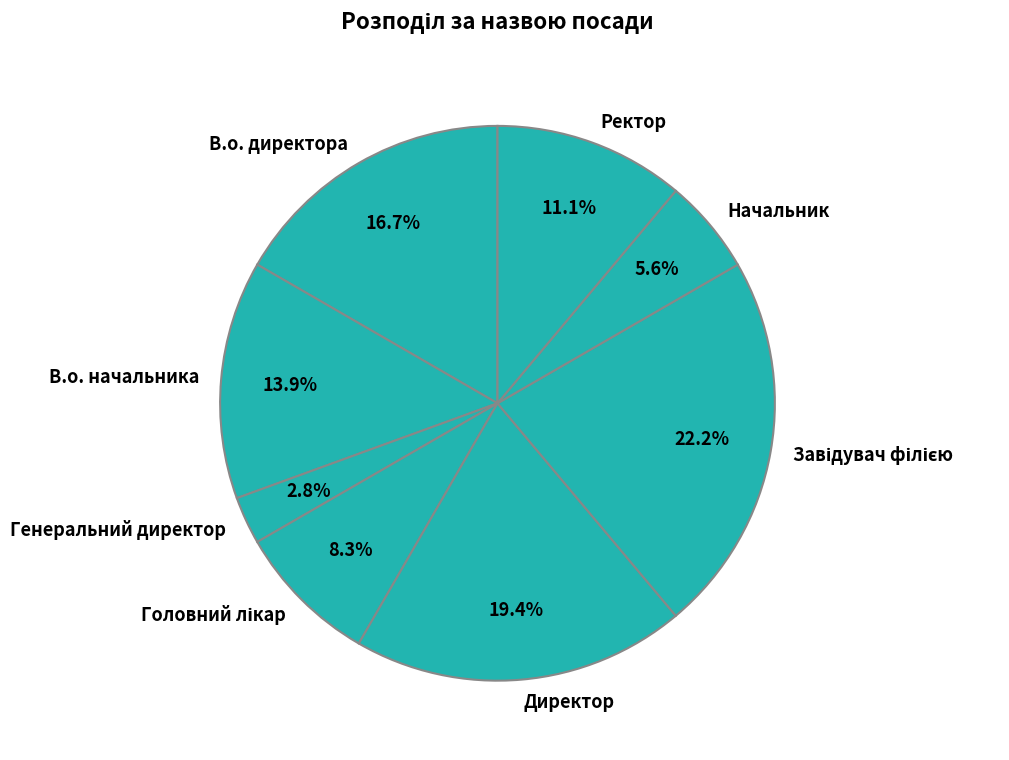

Count the number of slices in the pie.

8